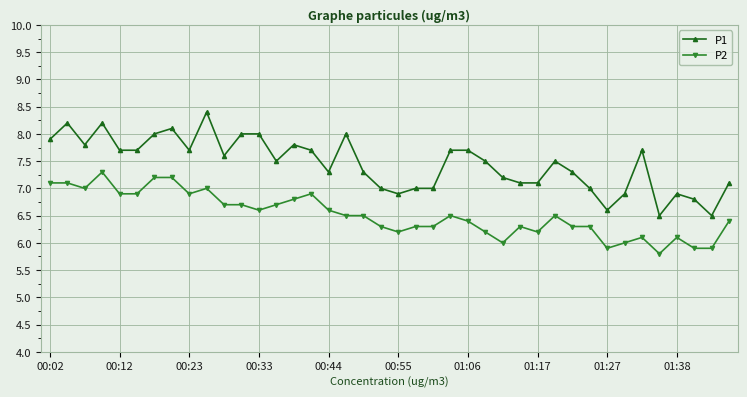

What is the average value of the P1 series?

7.4